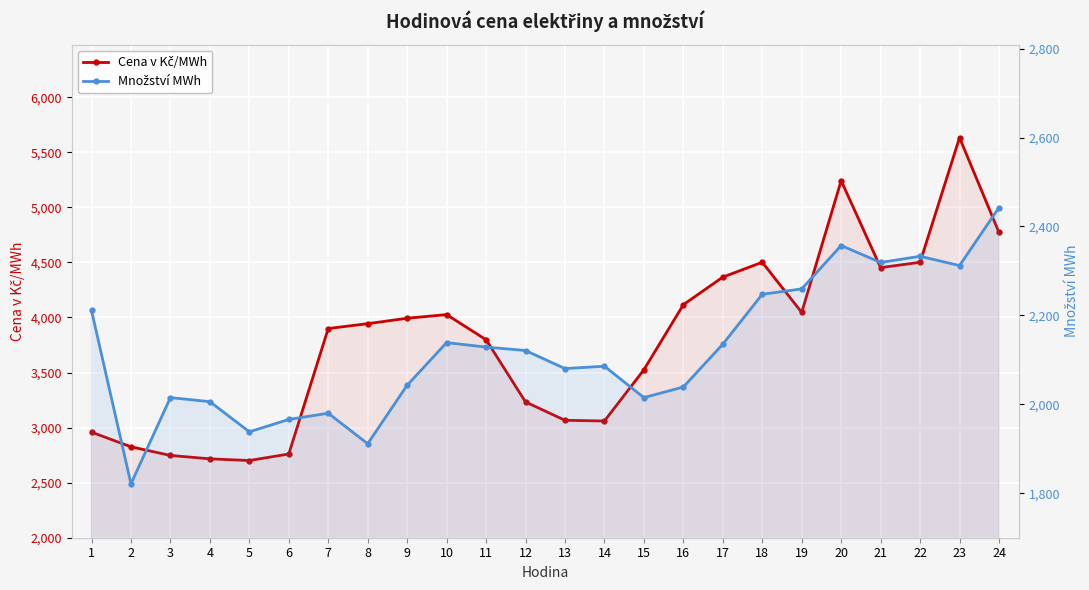

Reading left to right, extract all data points from this chart.

Cena v Kč/MWh: 2958.7	2825.7	2747.3	2716.4	2701.0	2760.4	3899.8	3943.8	3993.1	4026.2	3798.1	3233.1	3066.4	3059.9	3525.2	4116.0	4366.9	4501.4	4046.2	5242.6	4452.6	4501.4	5632.9	4772.0
Množství MWh: 2211.1	1821.2	2015.1	2006.0	1938.2	1966.0	1980.0	1911.4	2042.9	2138.8	2128.8	2121.0	2080.4	2085.7	2015.1	2039.0	2135.2	2247.5	2259.6	2357.2	2319.0	2333.0	2312.1	2442.6